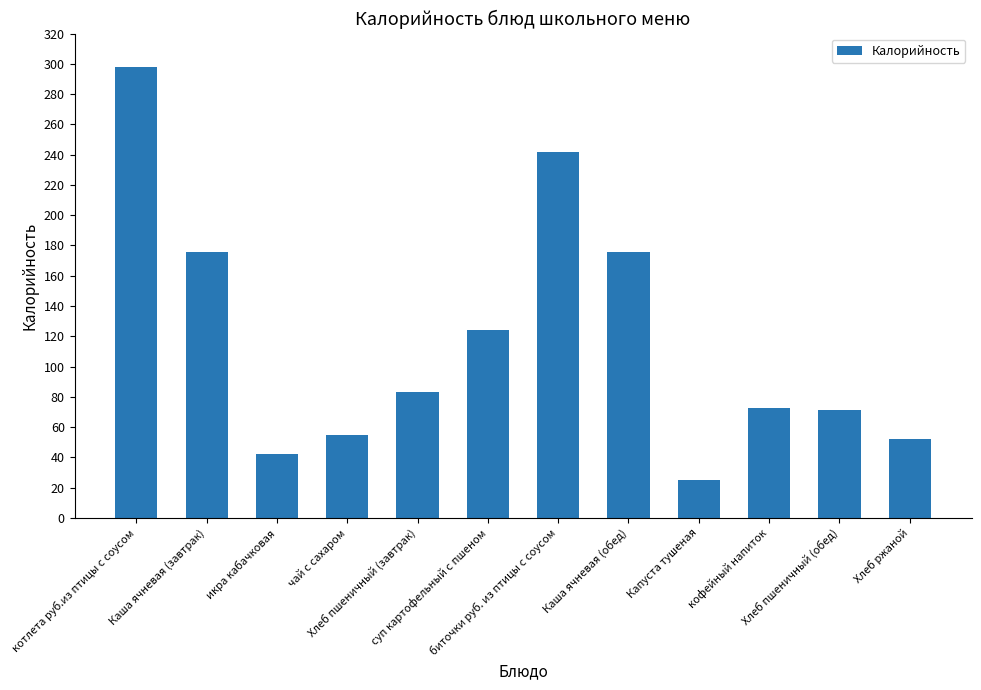

What value does the data have at чай с сахаром?

55.0